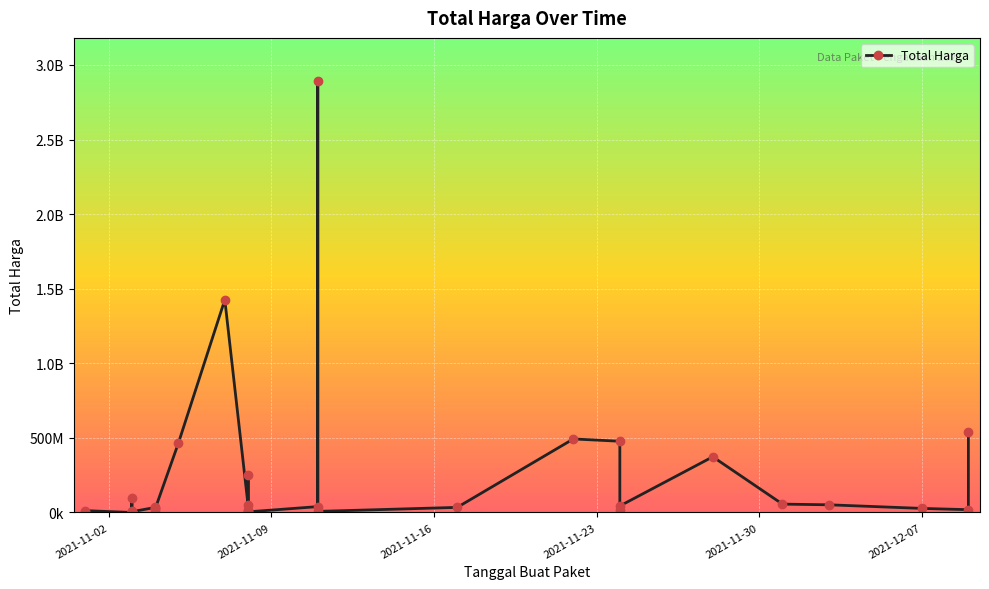

Reading right to left, list all the values displayed in this chart.

541071000	18900000	27412000	51601000	56152800	373404000	43859200	19175000	477600000	493000000	34292000	7401240	2892122000	39440000	4350000	250350000	15513960	9180000	49730040	1425867900	464002100	23653000	577875	32441200	34000000	5129000	8742500	182000	4672200	265000	2772000	98772570	78000	12453900	333600